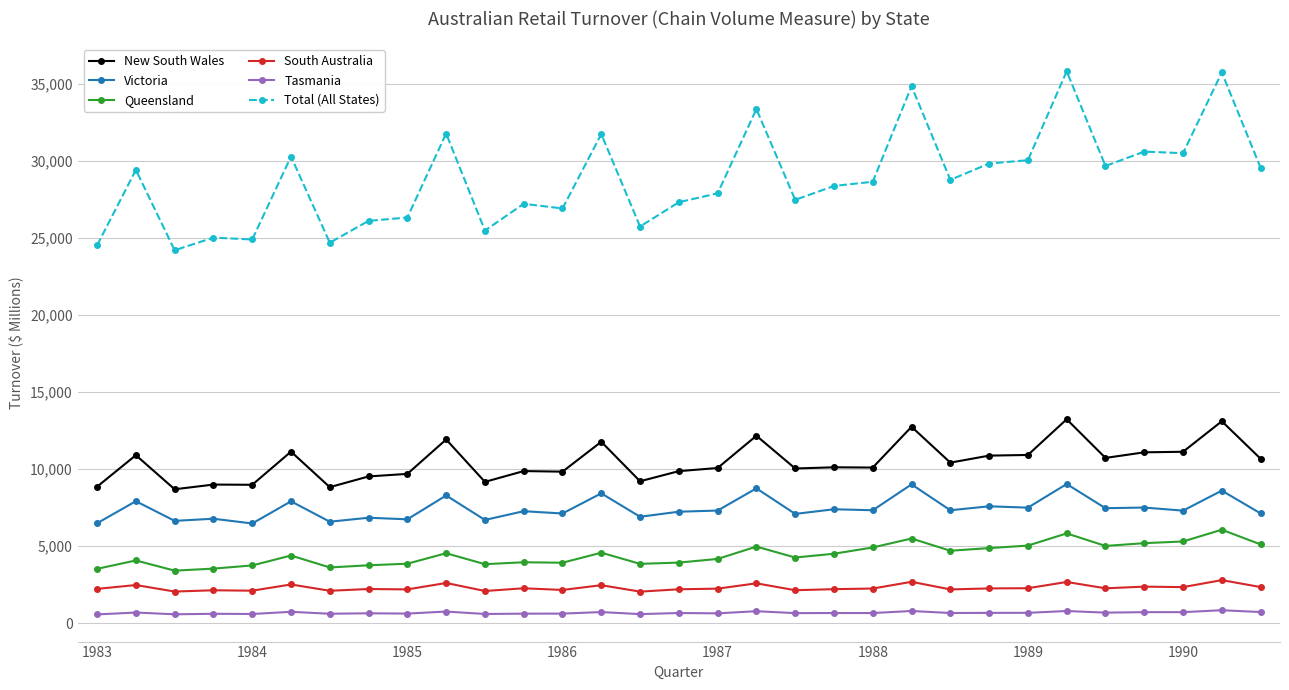

What is the lowest value of the Queensland series?

3415.7